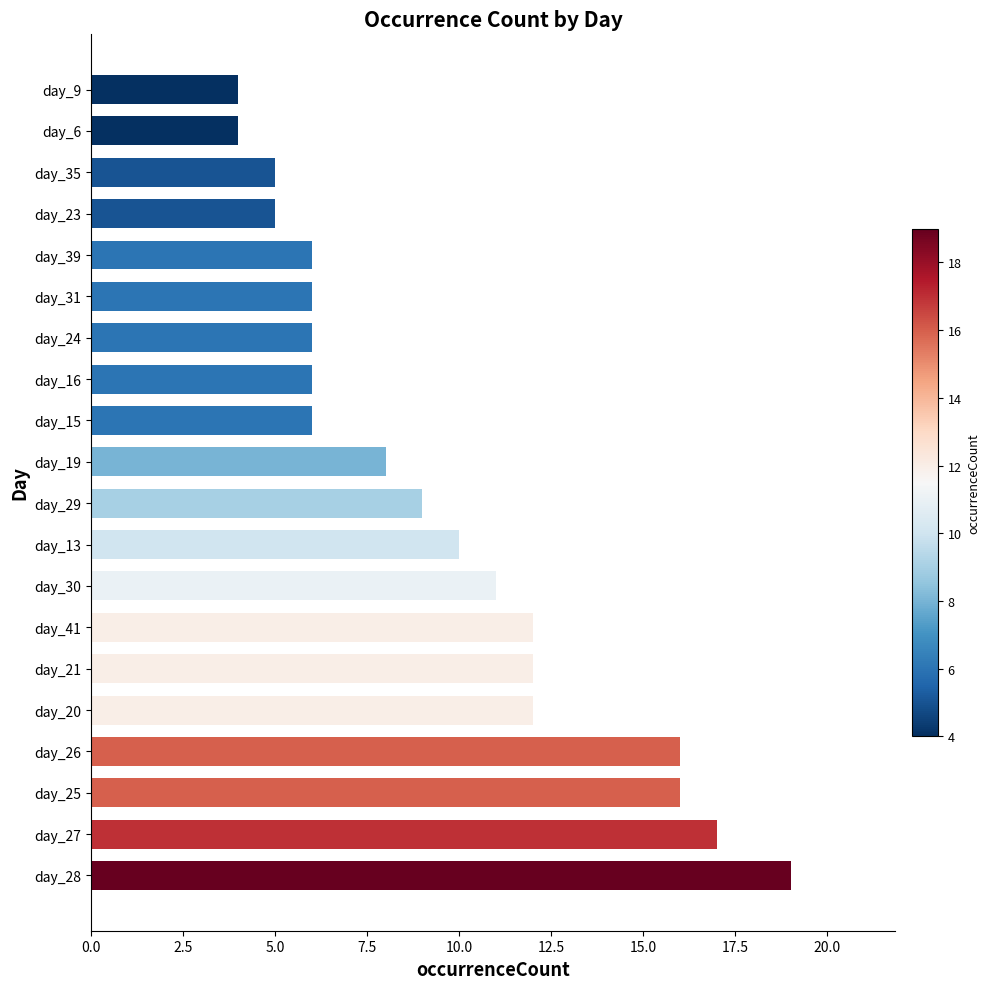

At which label is the value closest to 11?

day_30